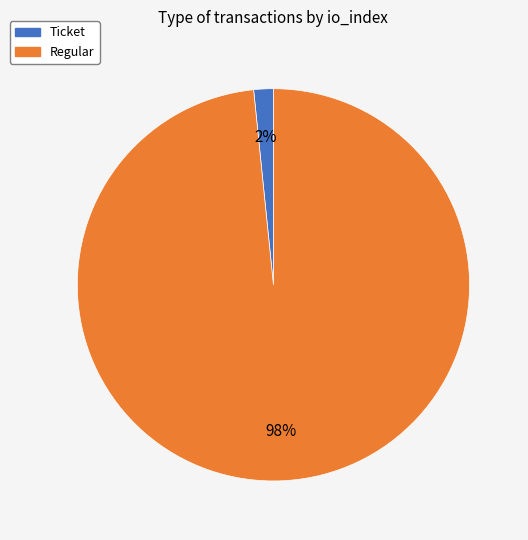

Does any single category account for the majority?

Yes